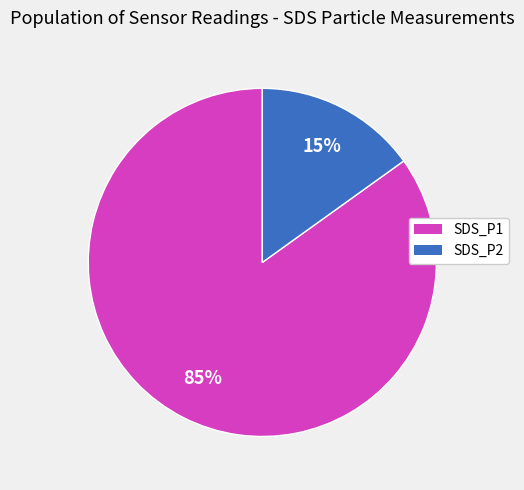

Rank the categories by value from highest to lowest.

SDS_P1, SDS_P2